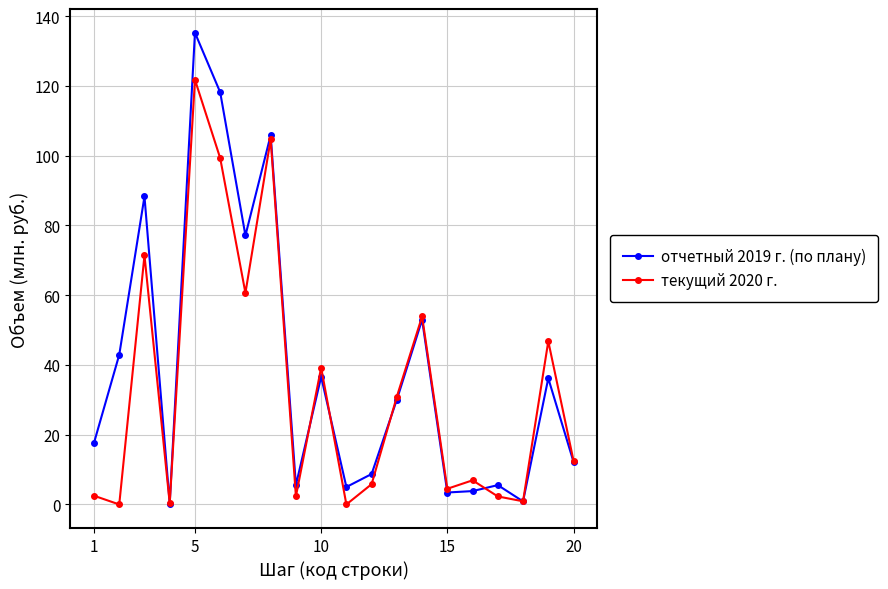

What is the highest value of the отчетный 2019 г. (по плану) series?

135.3